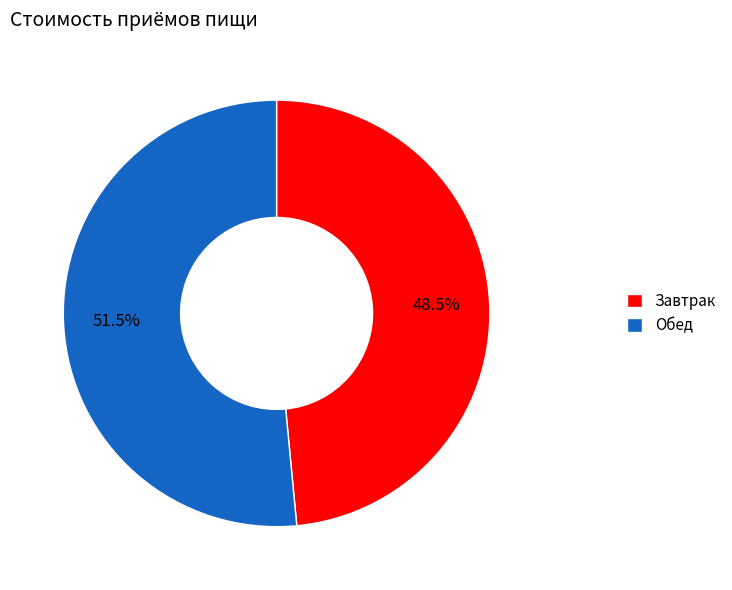

Which slice is the smallest?

Завтрак